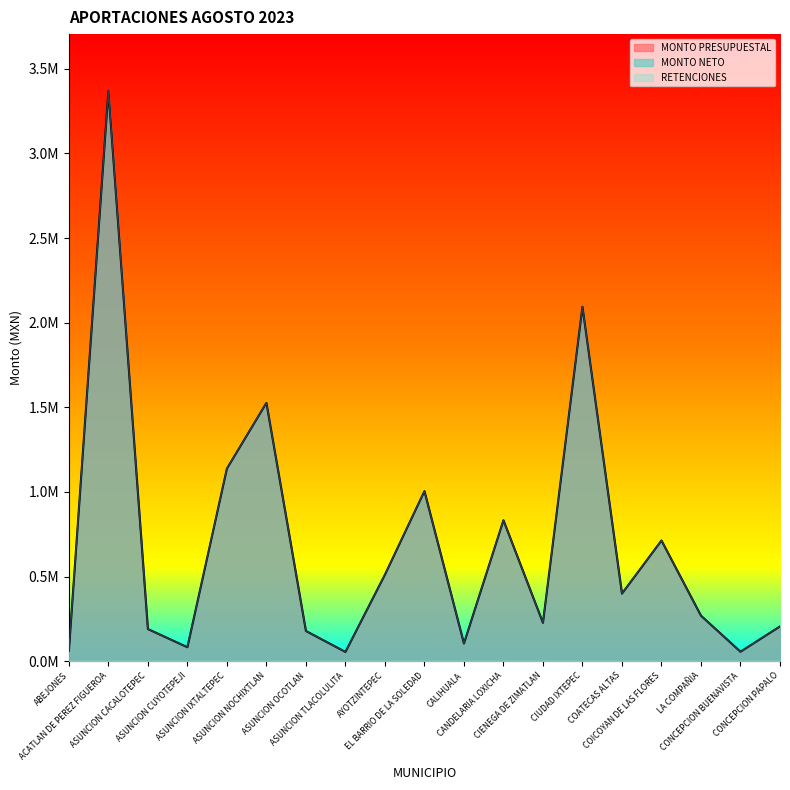

What is the sum of the MONTO NETO values at CONCEPCION PAPALO and CONCEPCION BUENAVISTA?

261478.0